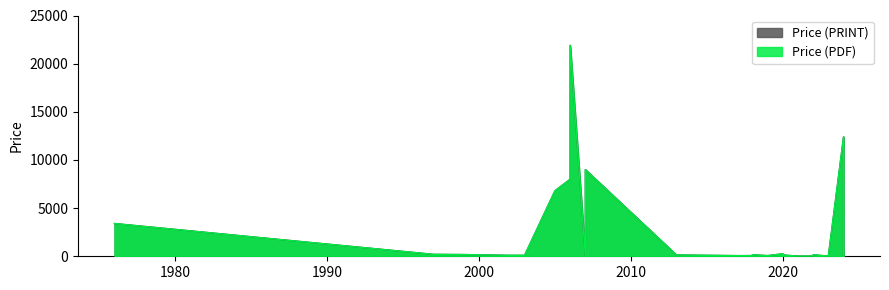

The Price (PRINT) series shows 106.8 at 2017. True or false?

False